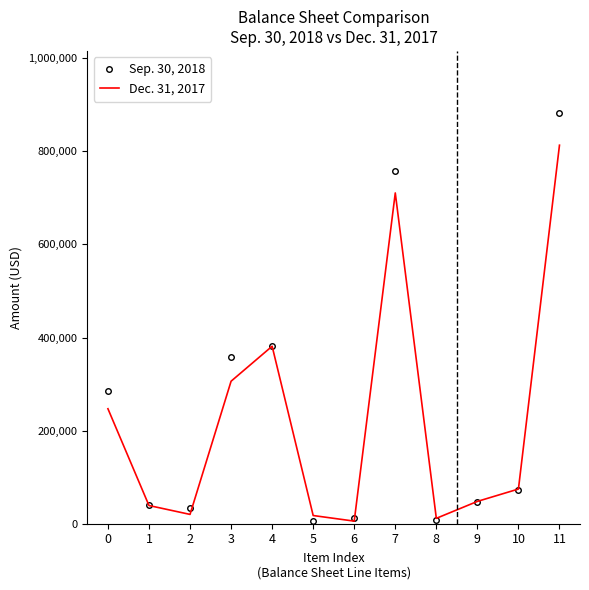

What is the minimum value shown in the chart?

5572